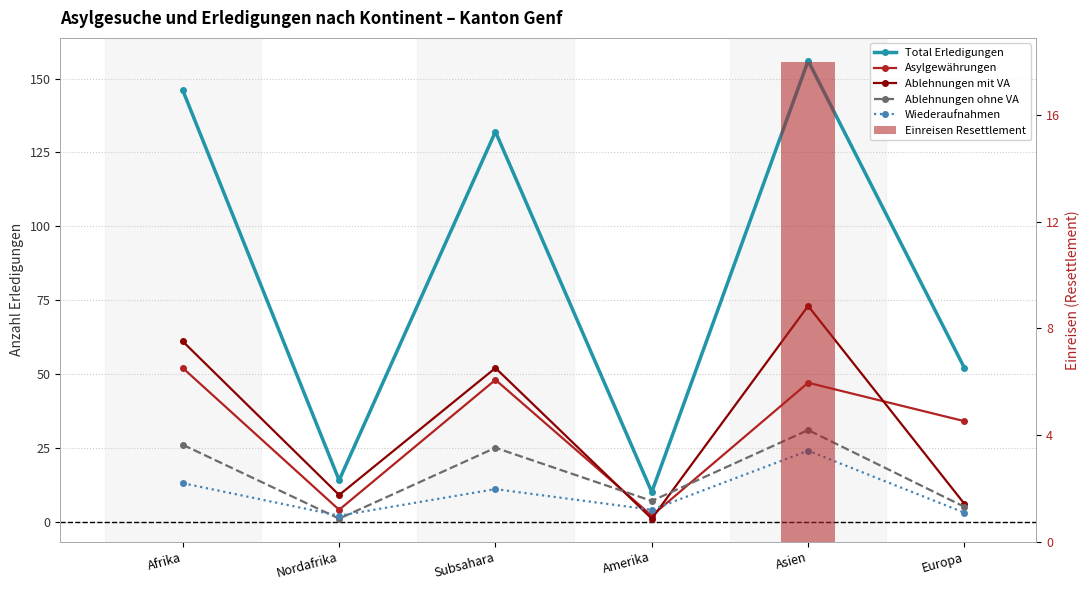

How many distinct data groups are displayed?

6